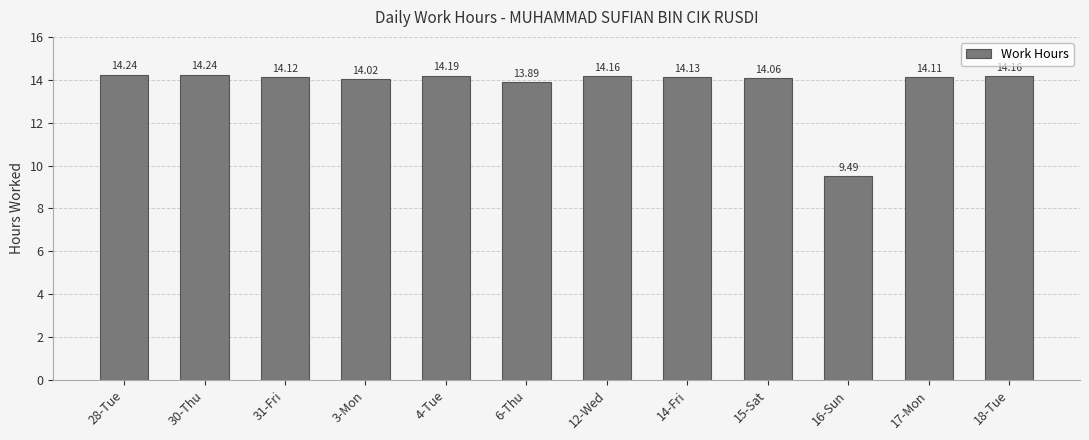

What is the sum of all values?

164.8